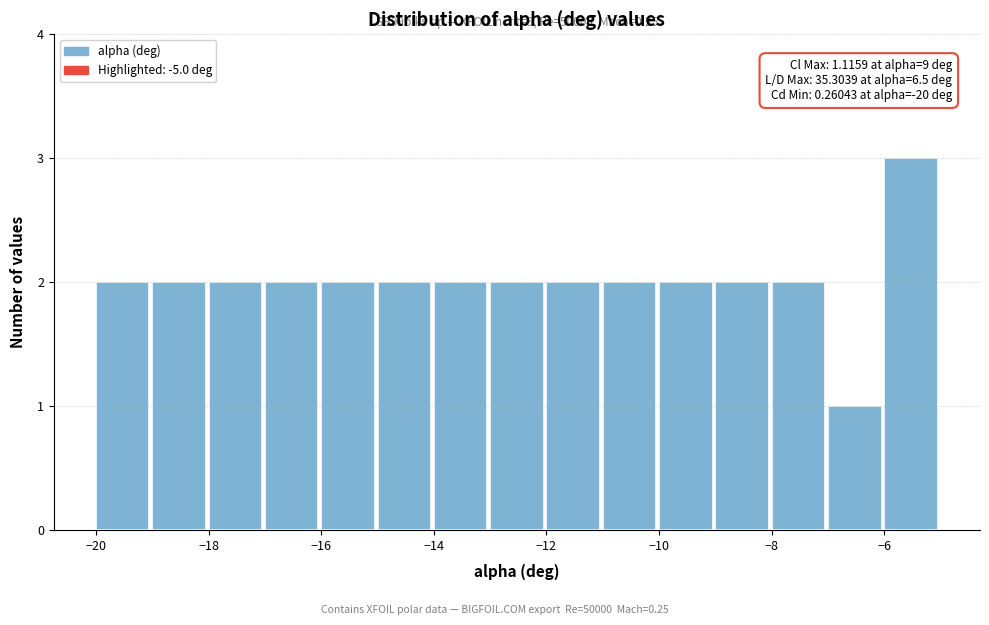

Over which range of the x-axis is the bar tallest?

-6 to -5